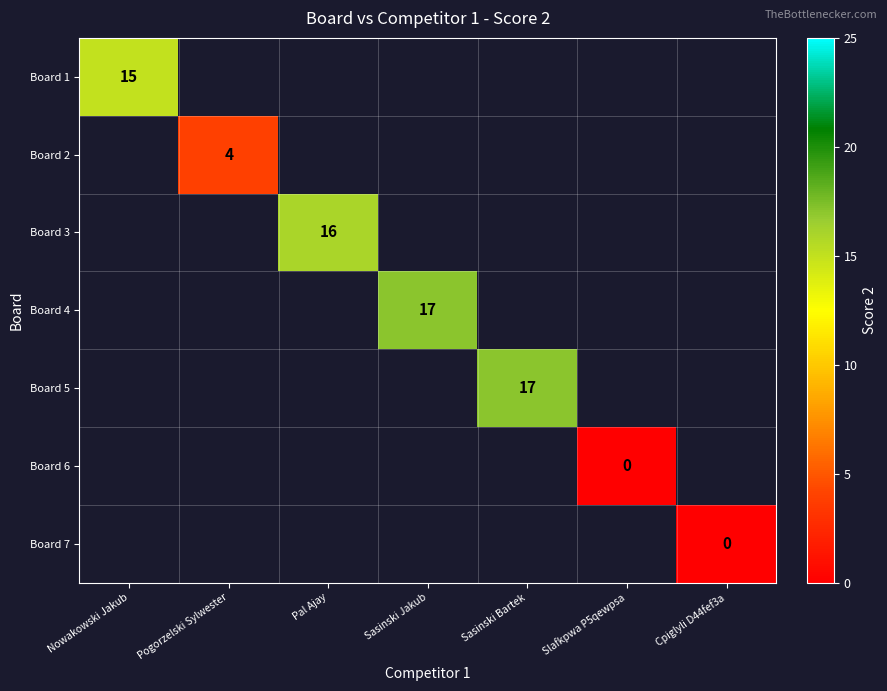

Count the number of categories in the chart.

7